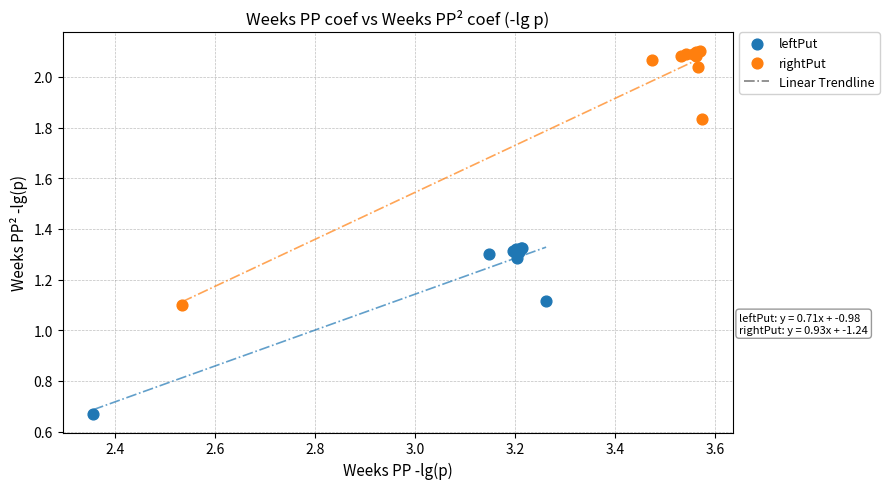

Which series has the largest Y range (max minus min)?

rightPut